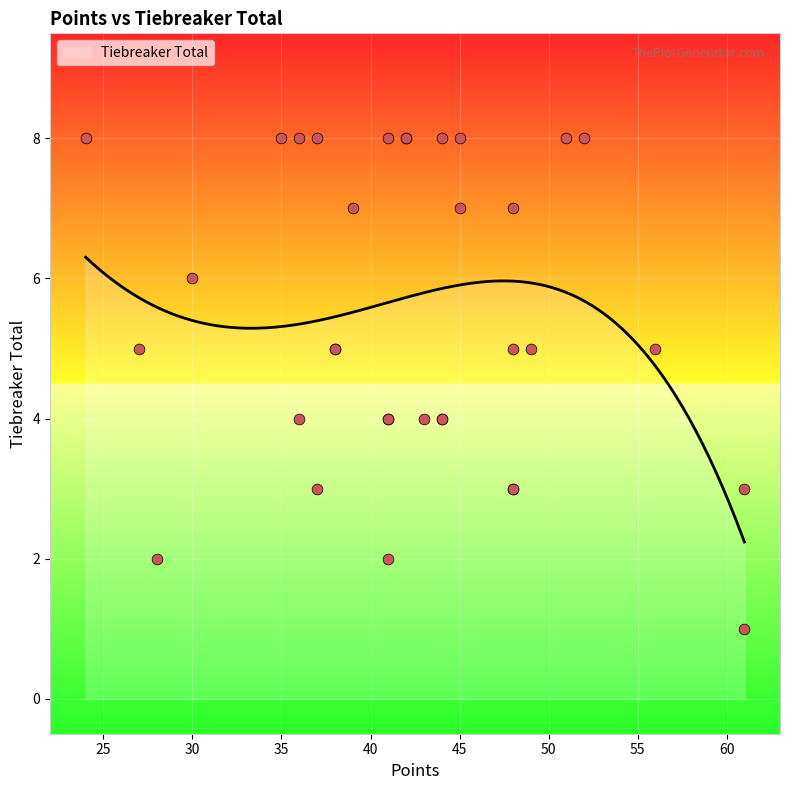

What is the ratio of the value at 48 to the value at 37?

0.9